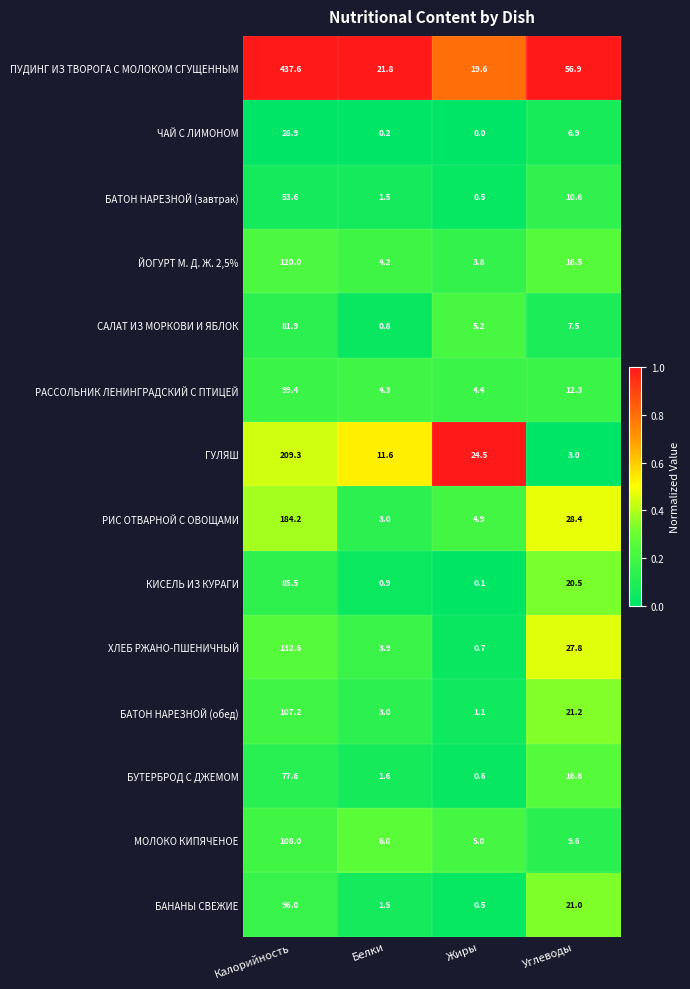

At which category is the sum across all series the highest?

Калорийность